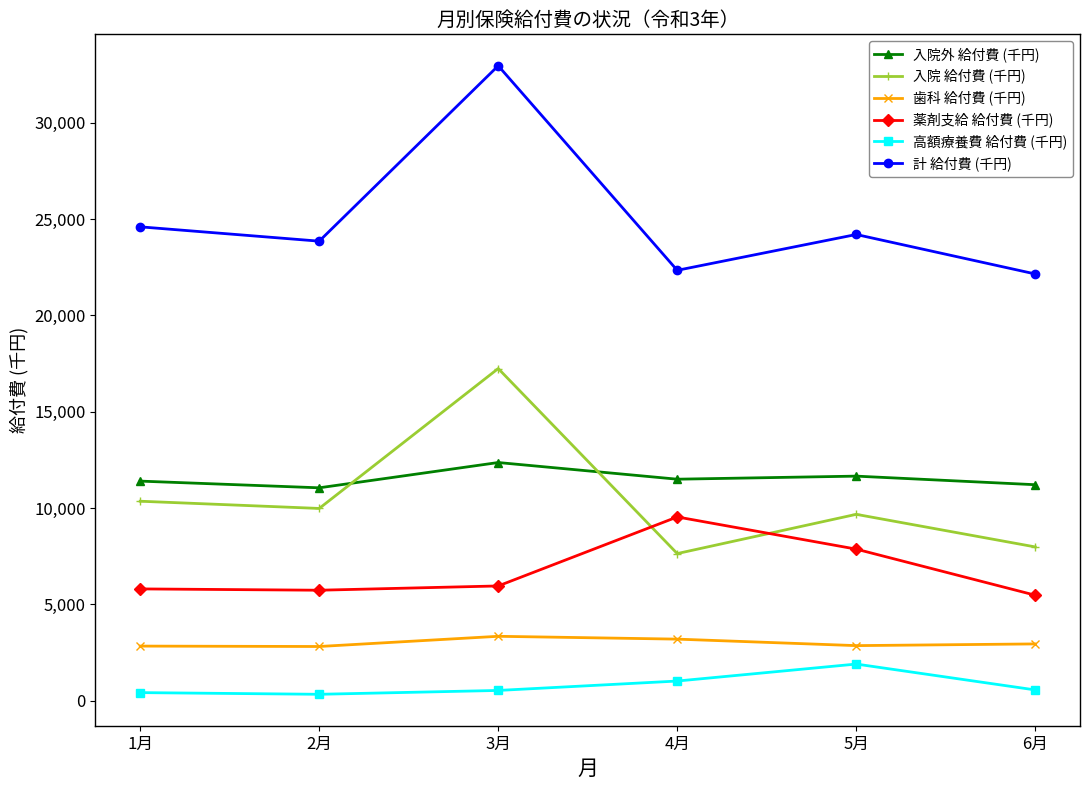

What are all the series names shown in the legend?

入院外 給付費 (千円), 入院 給付費 (千円), 歯科 給付費 (千円), 薬剤支給 給付費 (千円), 高額療養費 給付費 (千円), 計 給付費 (千円)